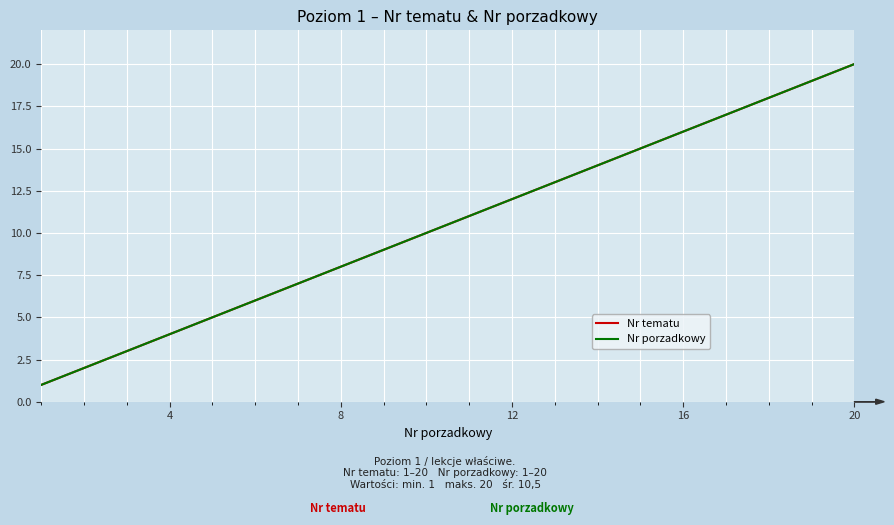

What is the difference between the maximum and minimum values in the Nr porzadkowy series?

19